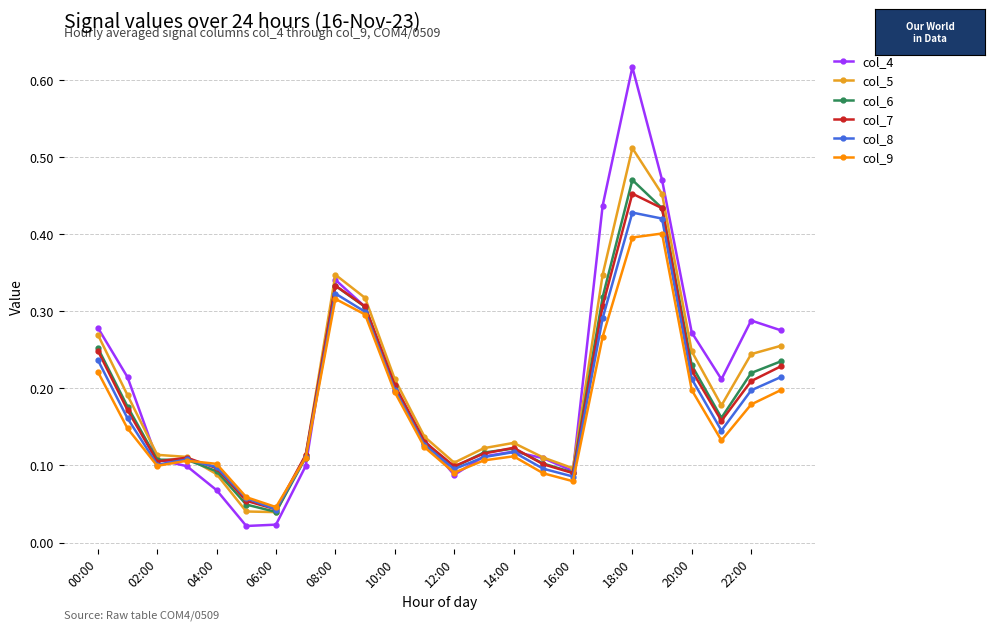

How many col_7 values are between 0 and 1?

24